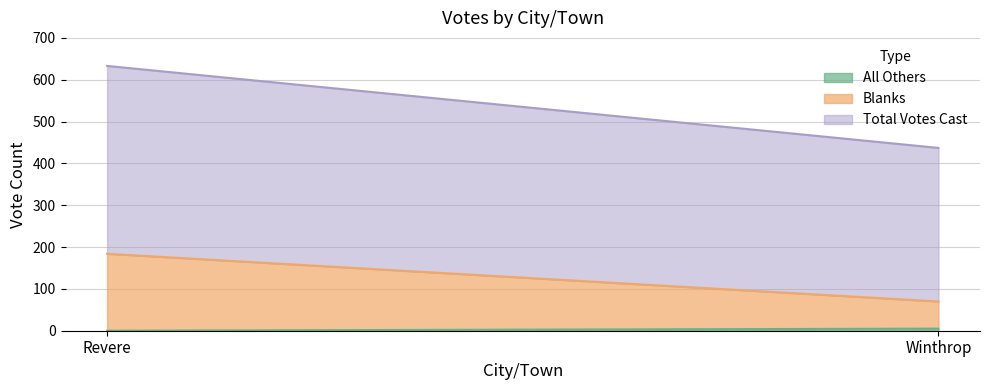

Which category has the highest value across all series?

Revere